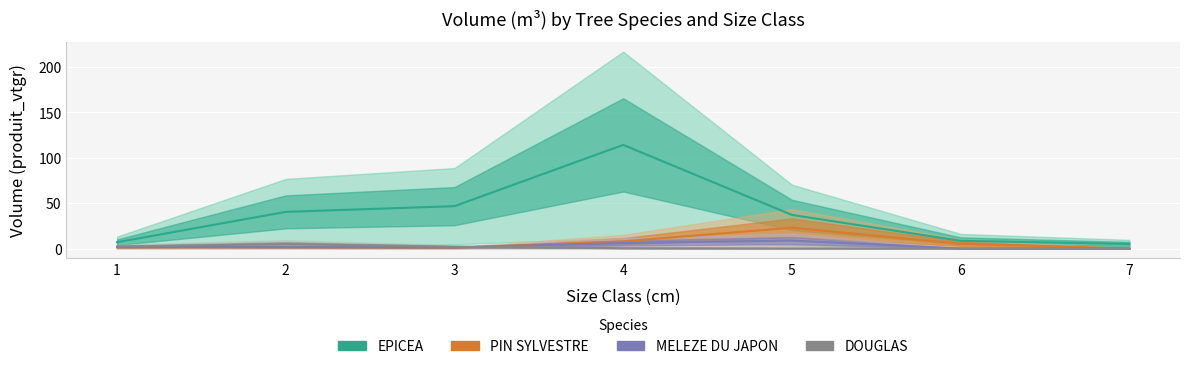

Reading left to right, list all the values displayed in this chart.

EPICEA: 6.9	40.4	46.6	114.1	37.0	8.5	5.0
PIN SYLVESTRE: 1.3	1.2	0.8	7.9	22.9	5.2	0.0
MELEZE DU JAPON: 1.8	1.5	1.2	6.0	8.7	0.0	0.0
DOUGLAS: 2.2	4.9	1.9	0.3	0.0	0.0	0.0